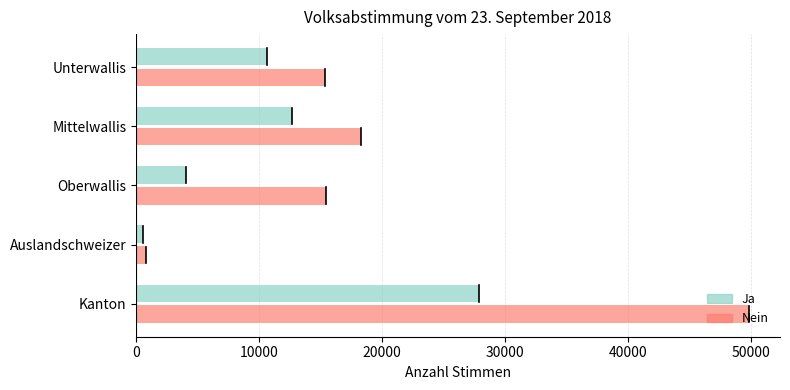

At which category does the chart reach its minimum across all series?

Auslandschweizer